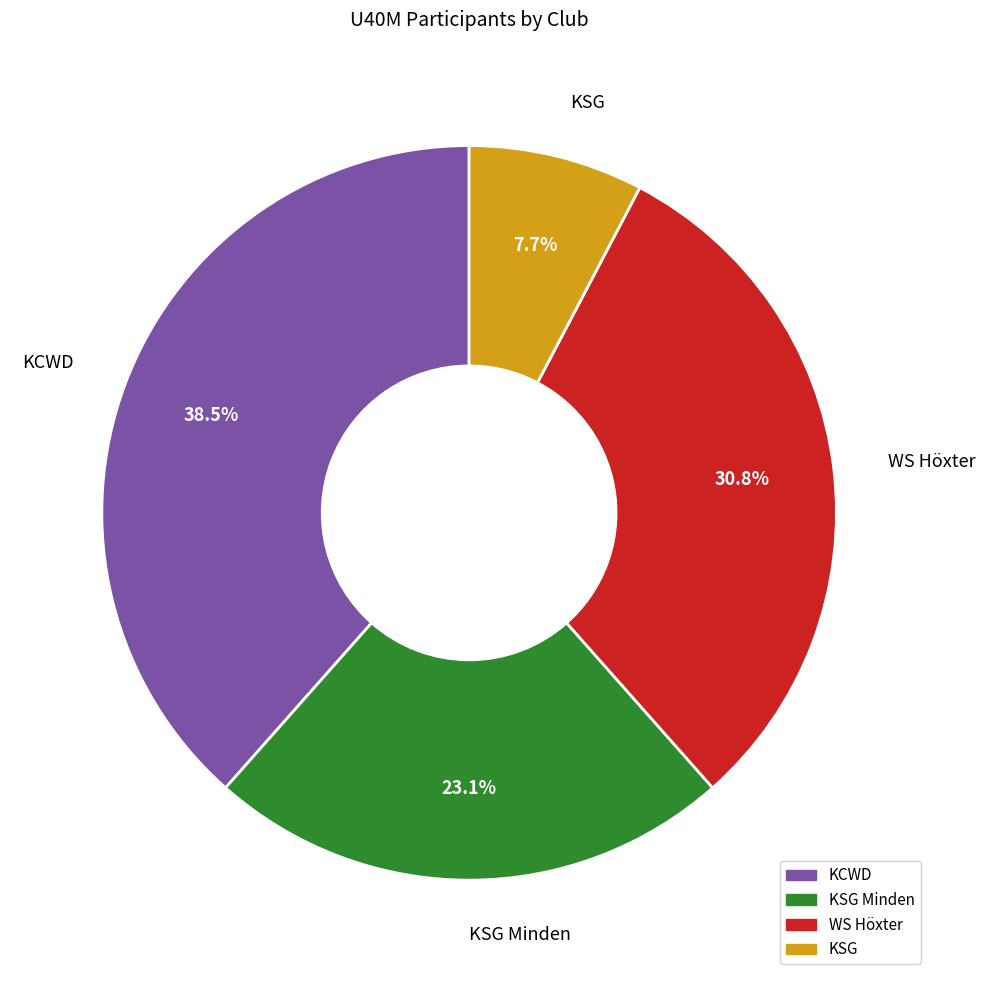

Is the sum of WS Höxter and KCWD greater than half?

Yes